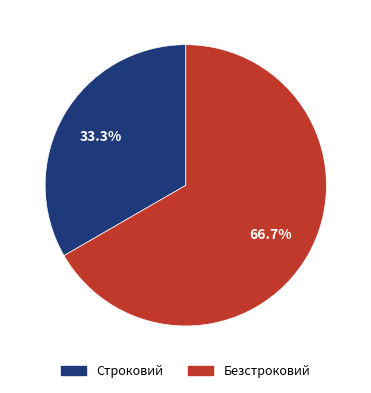

Combined, what portion of the pie is Строковий and Безстроковий?

100.0%